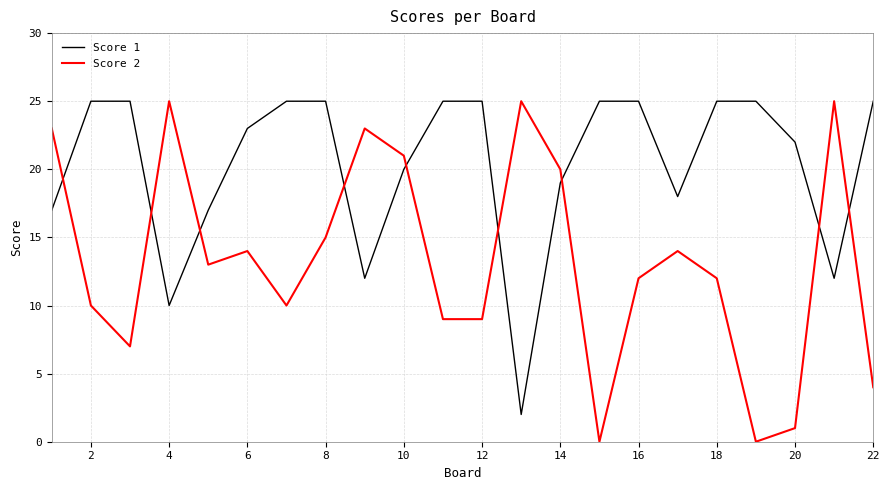

Which series has the largest total across all categories?

Score 1